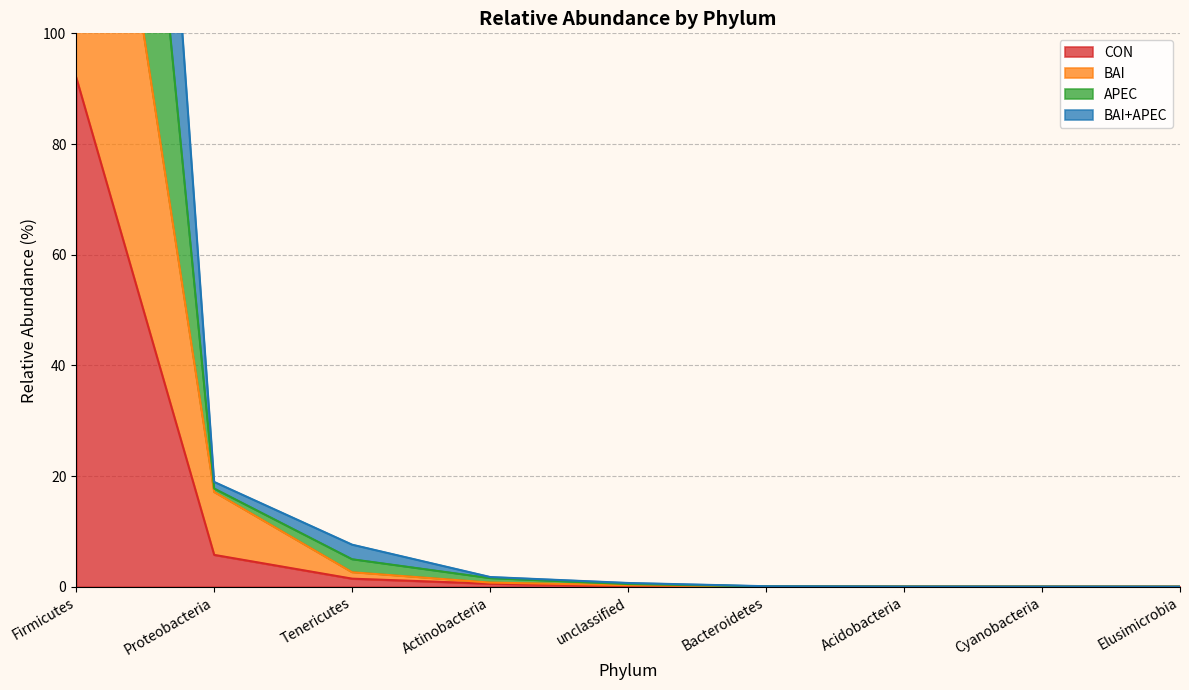

How many values in BAI are above zero?

8